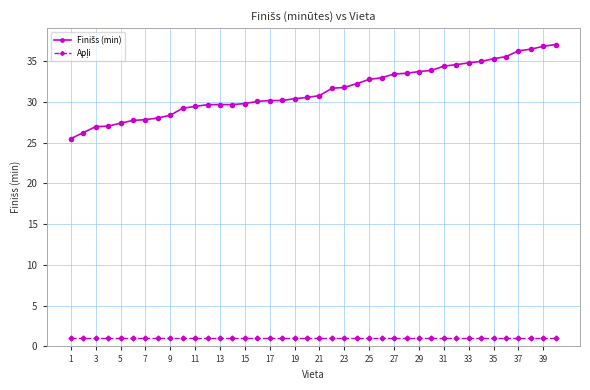

At how many categories does at least one series exceed 11?

40